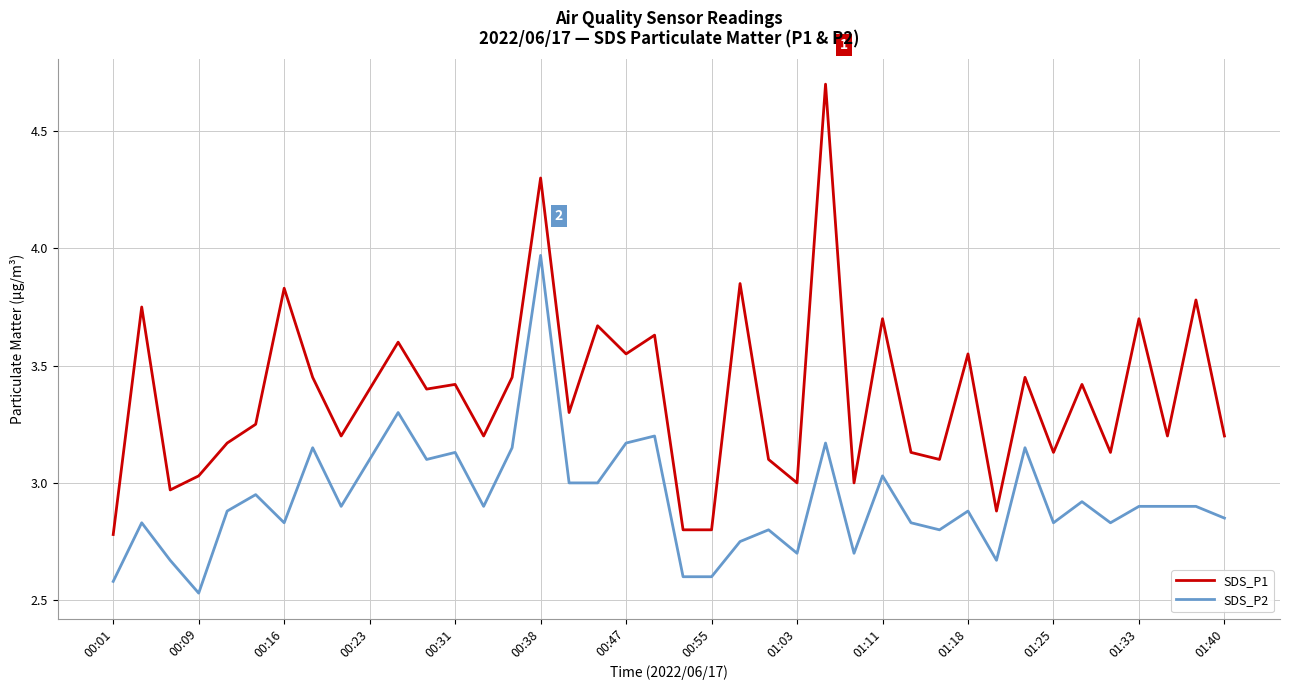

True or false: SDS_P1 and SDS_P2 cross at least once.

False